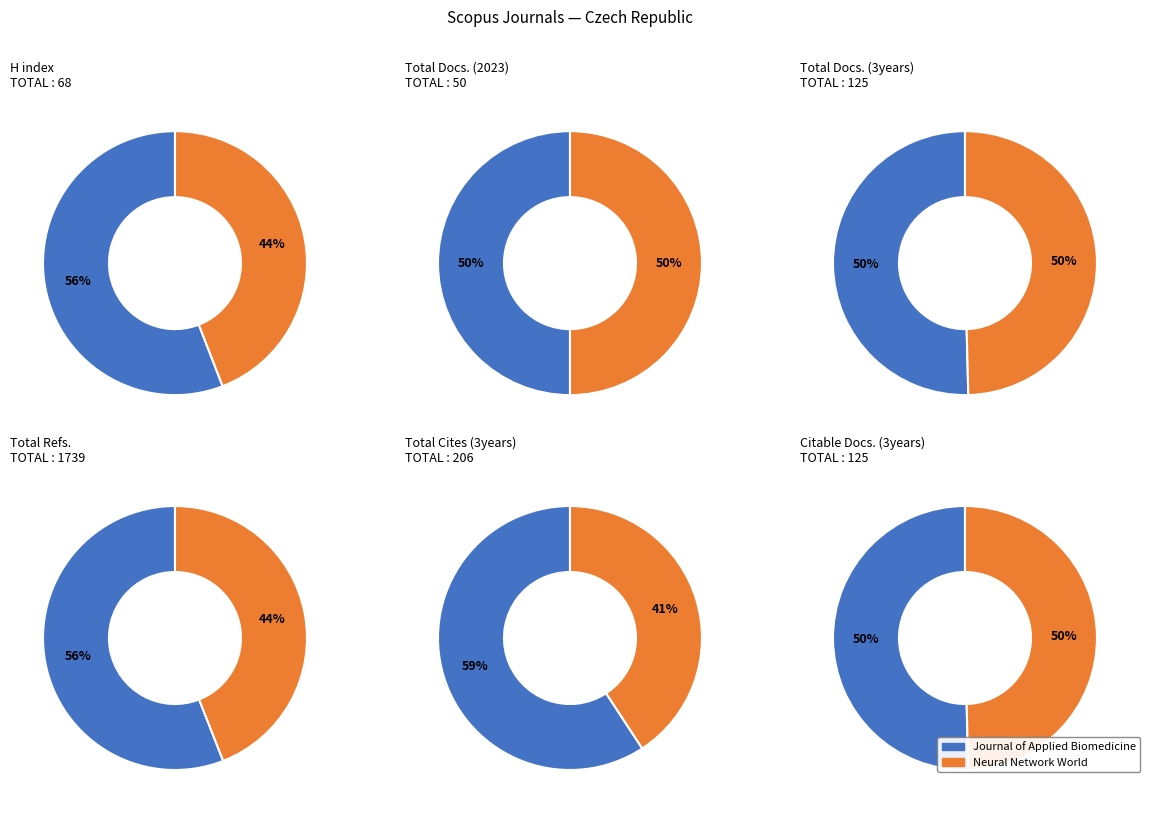

To the nearest percent, what is the combined percentage of Journal of Applied Biomedicine and Neural Network World?

100%